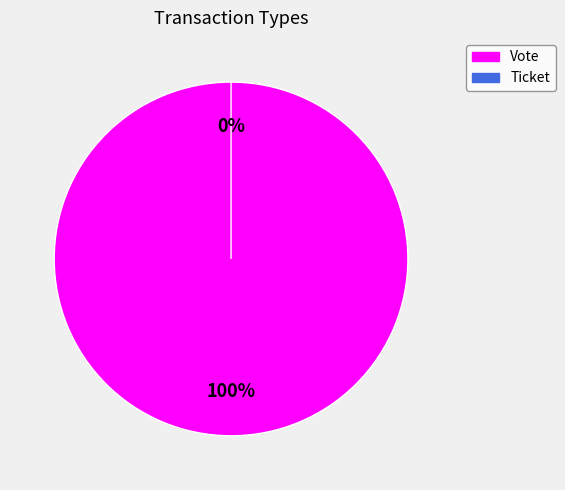

What is the total percentage of Vote and Ticket?

100.0%